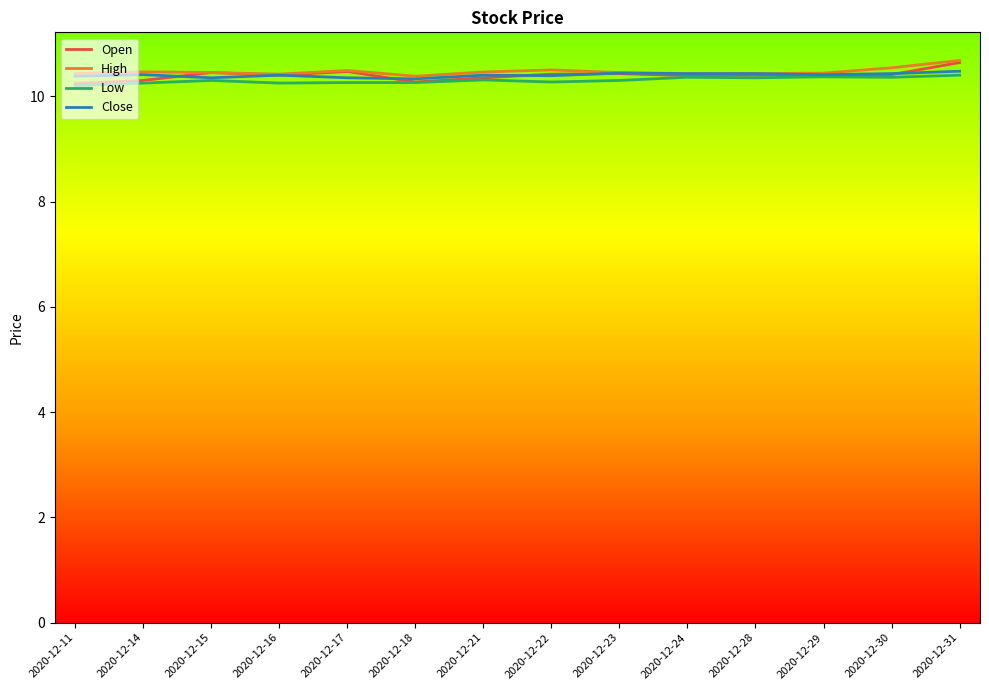

Rank the categories by High value from lowest to highest.

2020-12-18, 2020-12-16, 2020-12-11, 2020-12-24, 2020-12-28, 2020-12-29, 2020-12-15, 2020-12-23, 2020-12-21, 2020-12-14, 2020-12-17, 2020-12-22, 2020-12-30, 2020-12-31